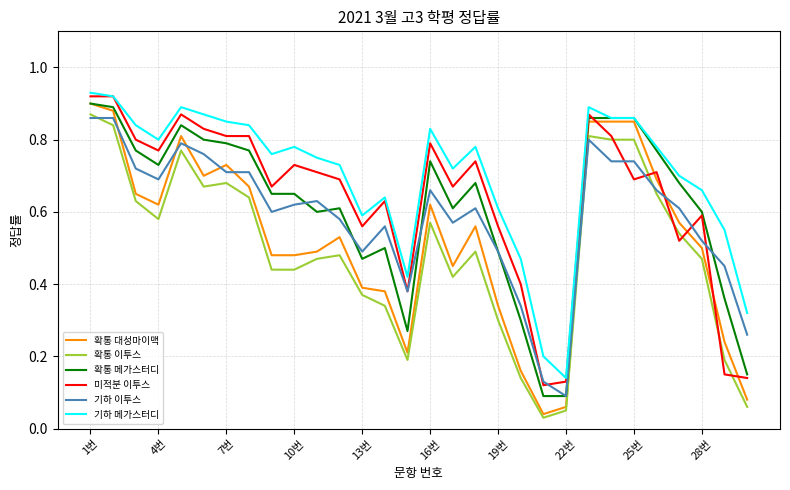

Does the chart have visible grid lines?

Yes